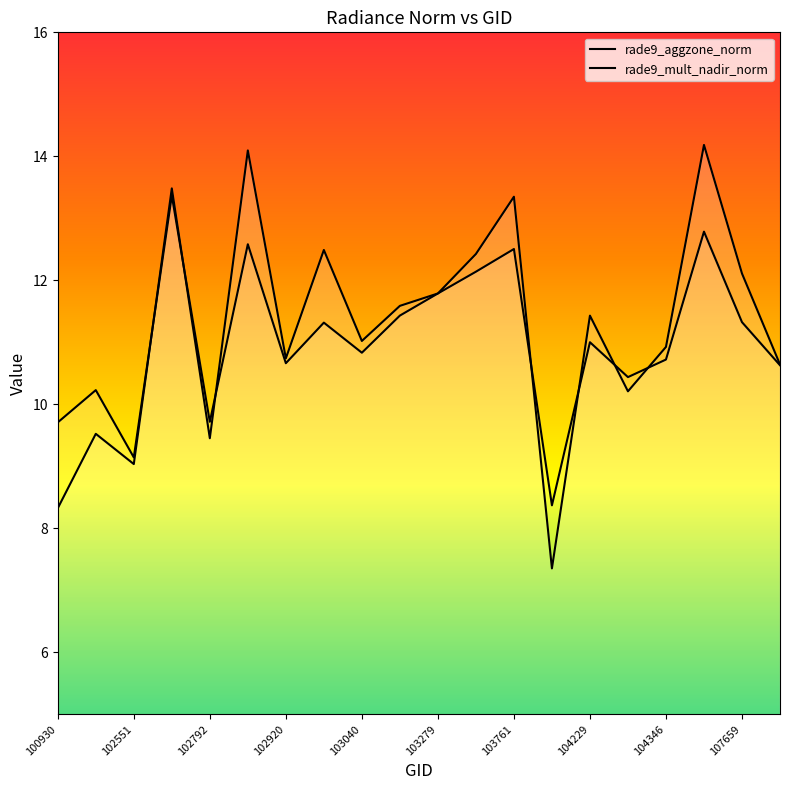

Does the chart display data point markers on the line(s)?

No